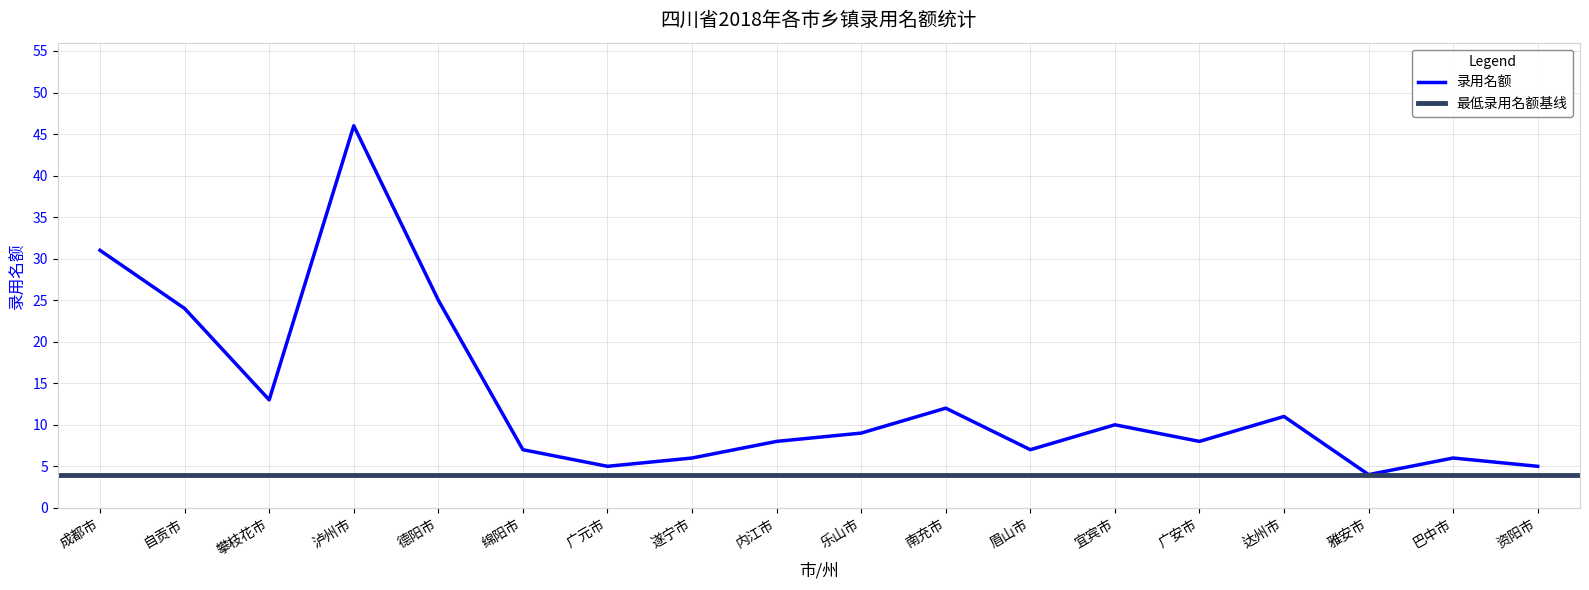

Does the chart display data point markers on the line(s)?

No